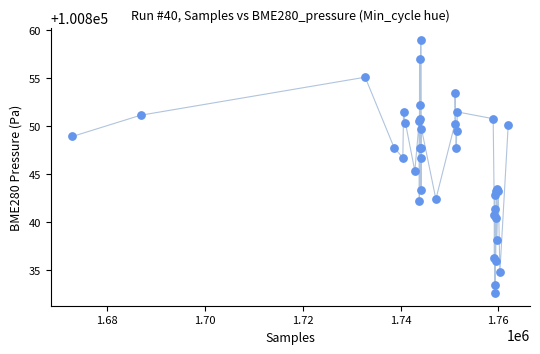

What Y value in the scatter plot is closest to 100845?

100845.3